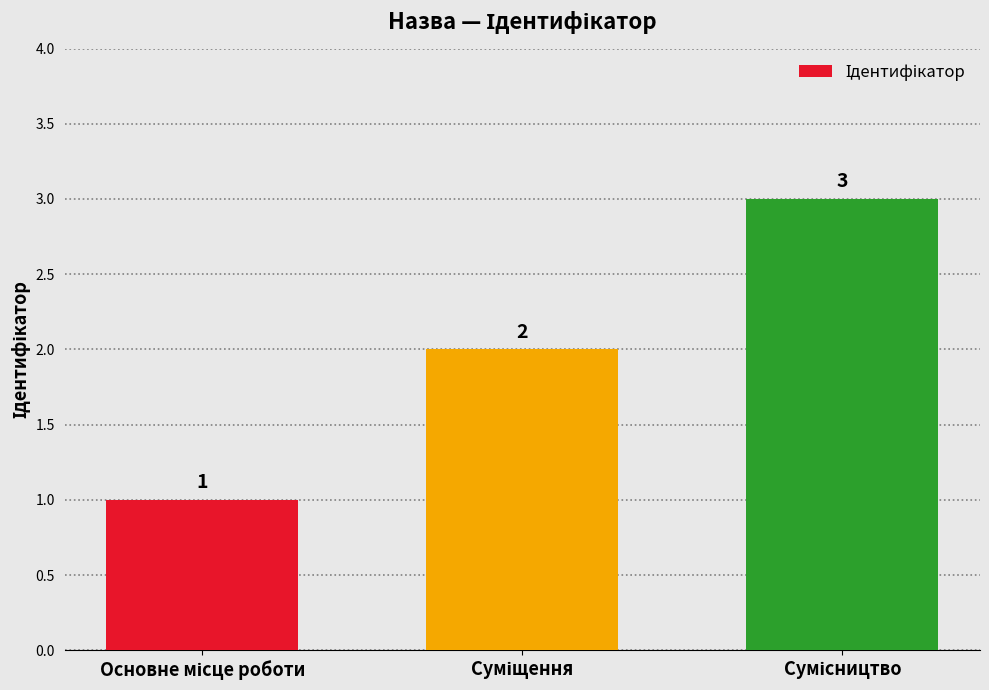

What is the value of the 3rd bar from the left?

3